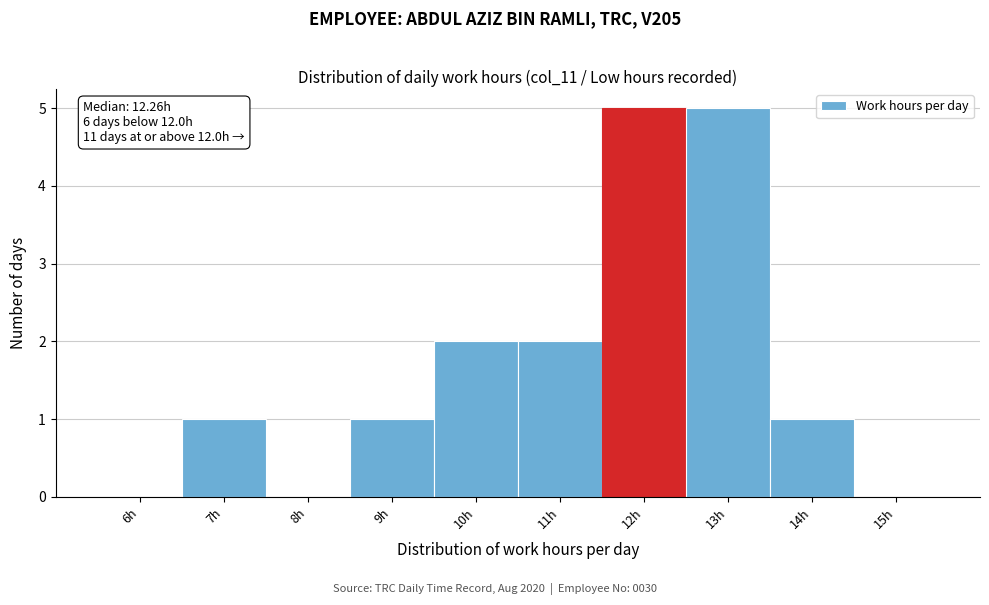

Reading left to right, extract all data points from this chart.

6h=0	7h=1	8h=0	9h=1	10h=2	11h=2	12h=5	13h=5	14h=1	15h=0